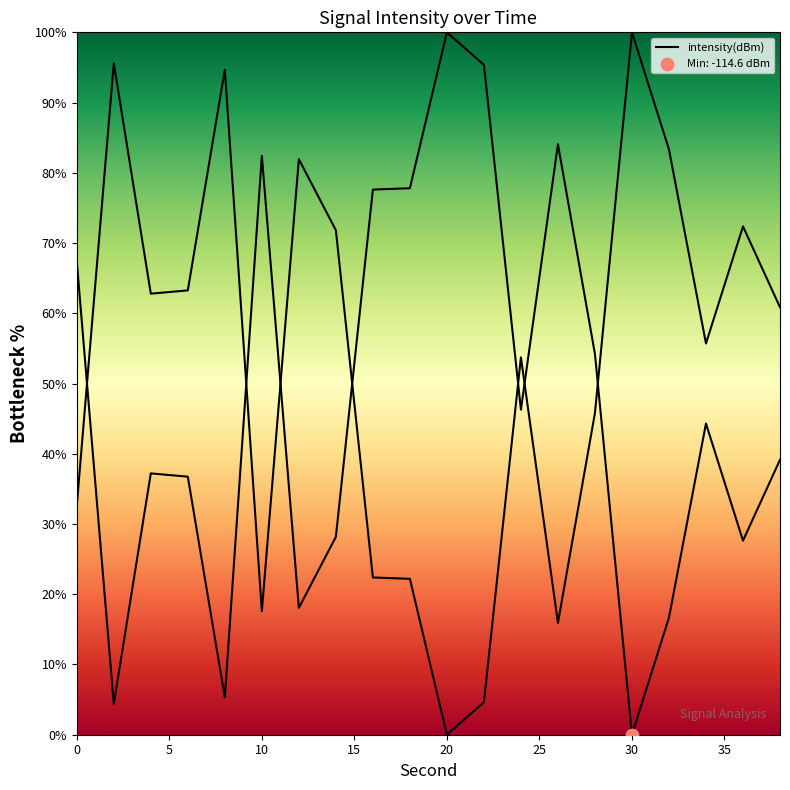

Between 2 and 14, which is larger?

14